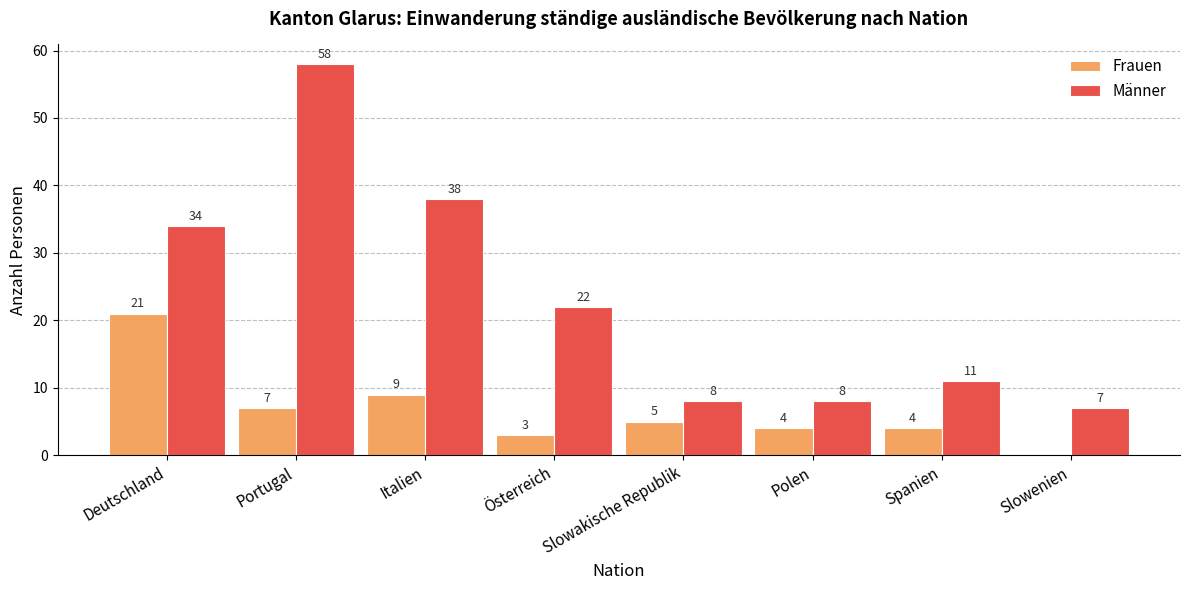

Reading left to right, list all the values displayed in this chart.

Frauen: Deutschland=21	Portugal=7	Italien=9	Österreich=3	Slowakische Republik=5	Polen=4	Spanien=4	Slowenien=0
Männer: Deutschland=34	Portugal=58	Italien=38	Österreich=22	Slowakische Republik=8	Polen=8	Spanien=11	Slowenien=7